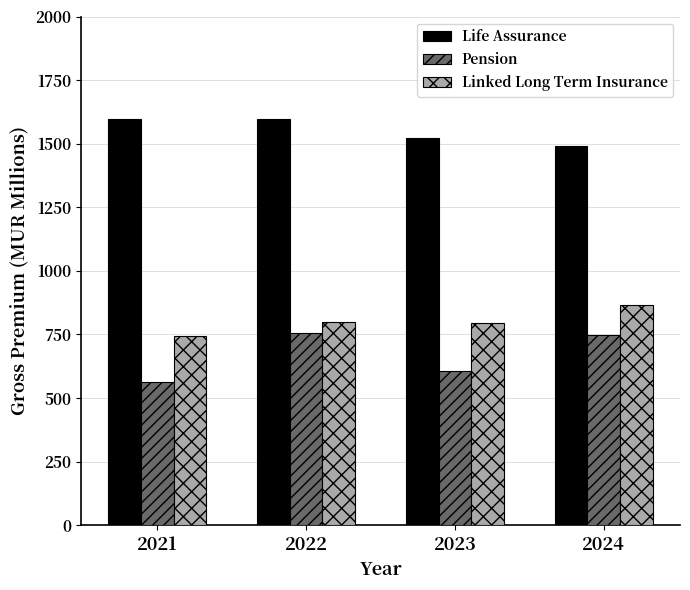

Which series has the largest range (max minus min)?

Pension